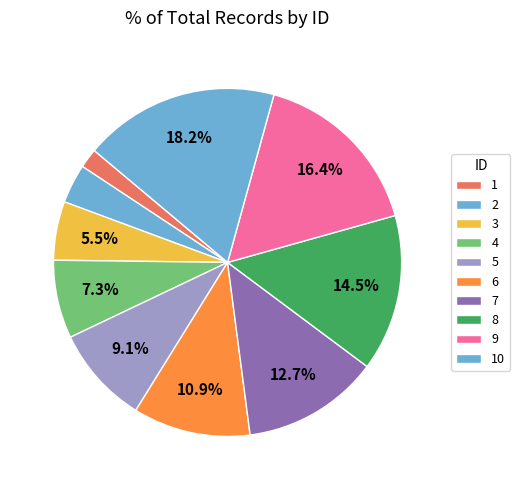

To the nearest percent, what is the combined percentage of 5 and 2?

13%